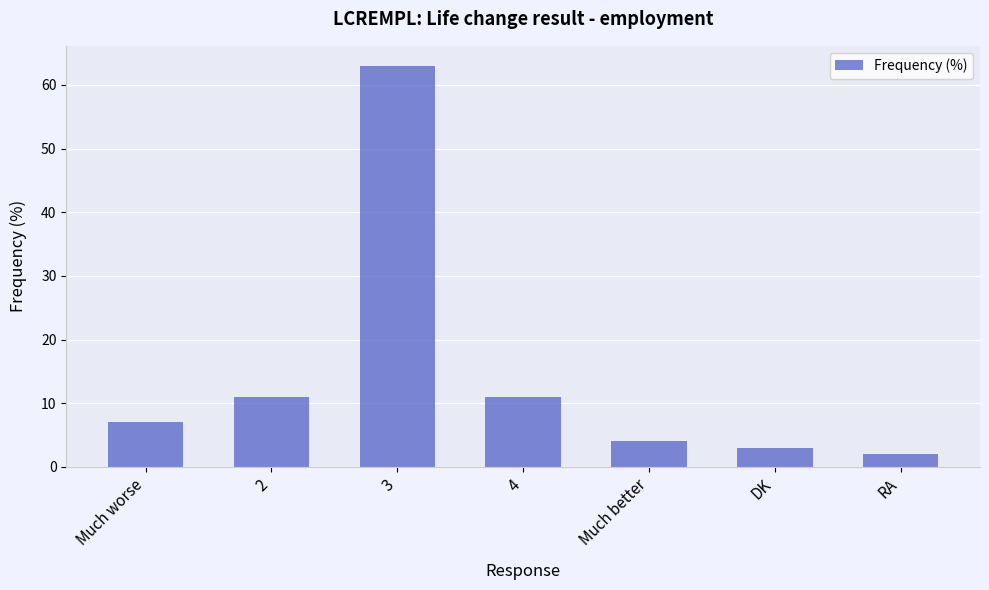

Is it true that the value at Much better is 2?

False